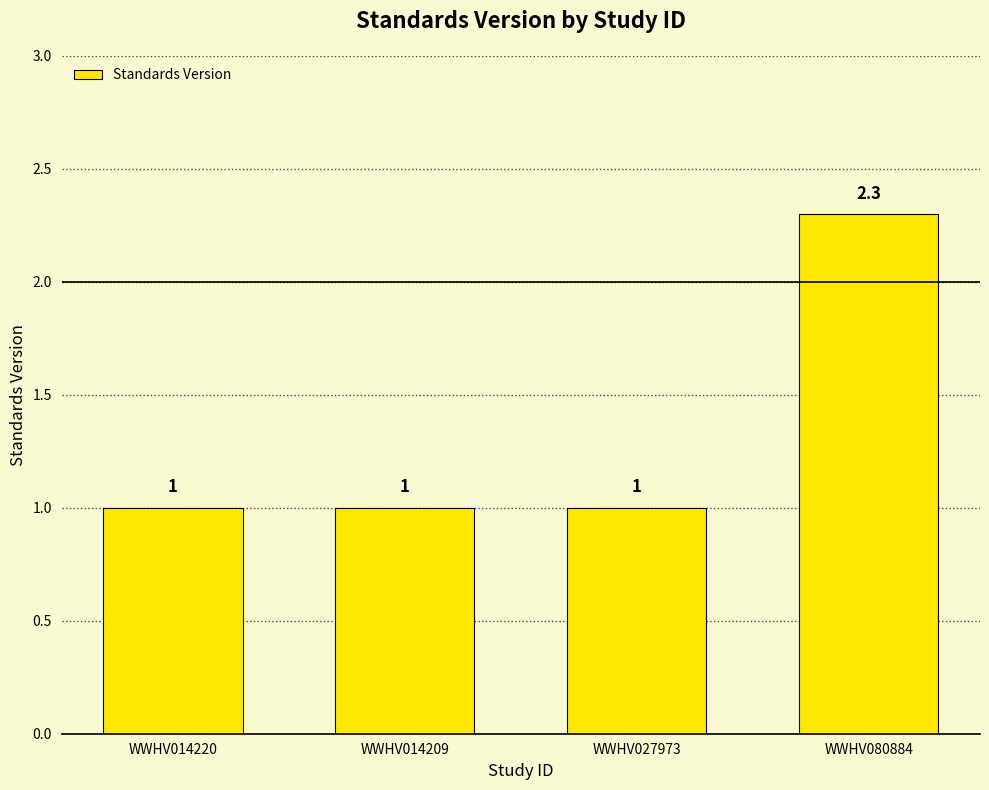

The chart shows a value of 1.4 at WWHV014209. True or false?

False